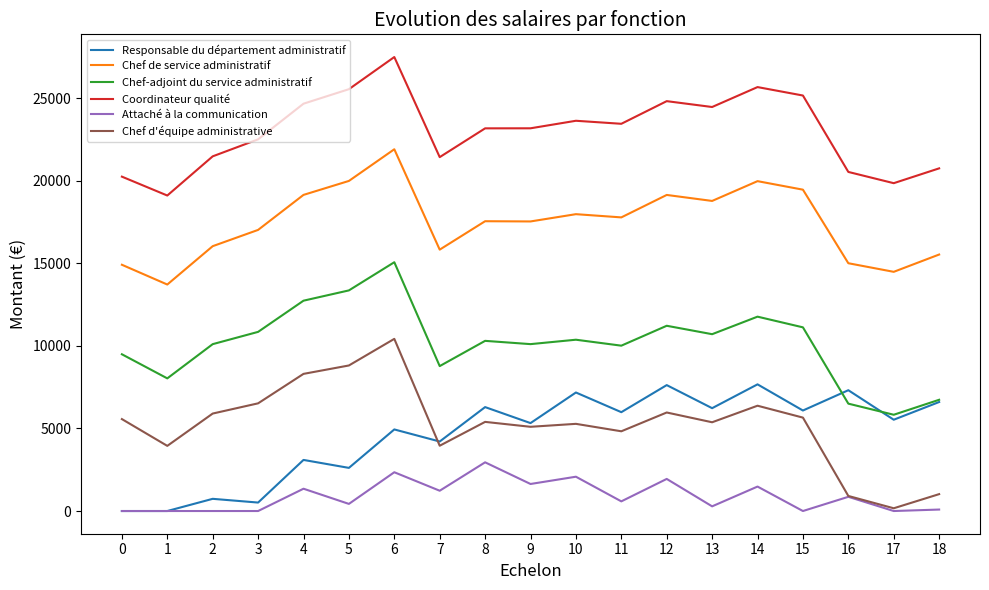

Which series has the largest range (max minus min)?

Chef d'équipe administrative